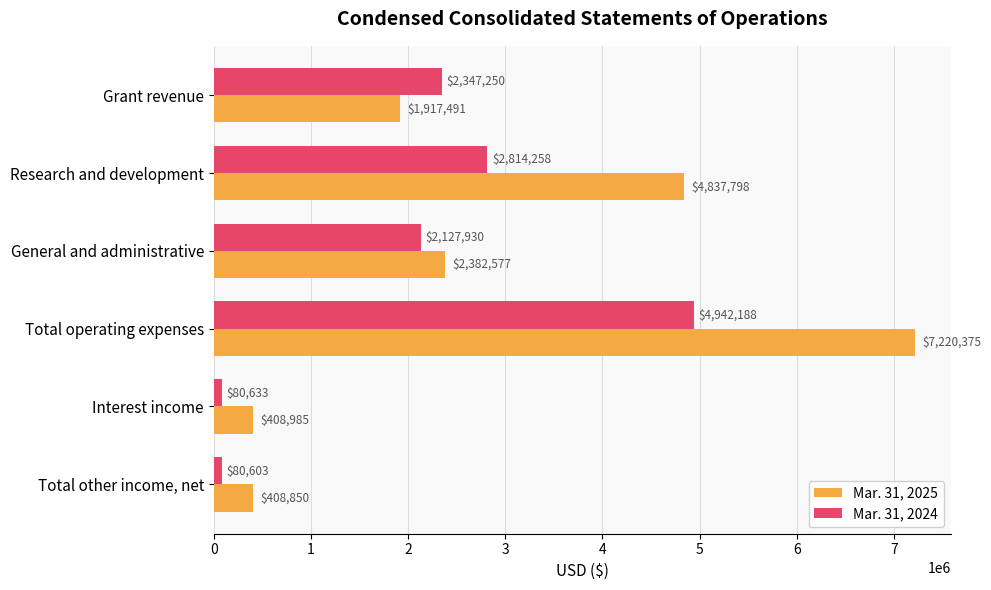

What are all the series names shown in the legend?

Mar. 31, 2025, Mar. 31, 2024